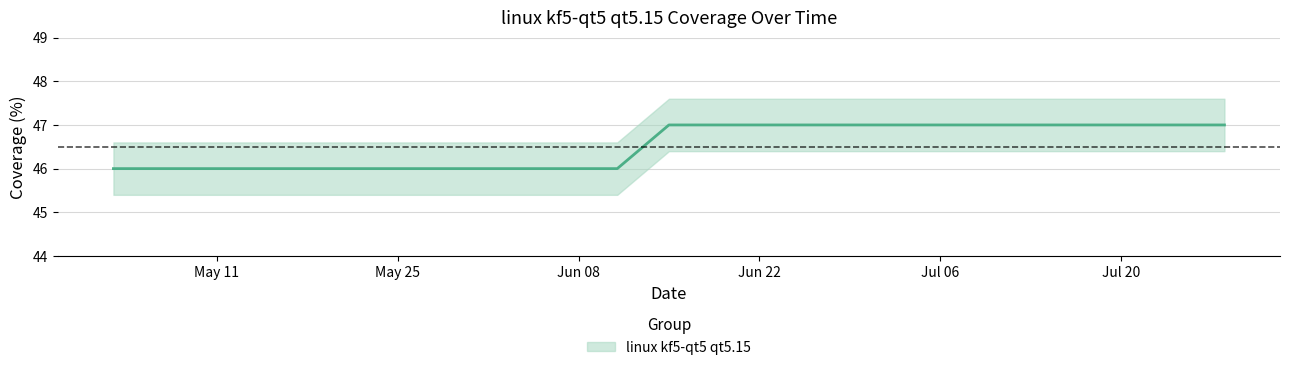

Read the value at 2021-05-04.

46